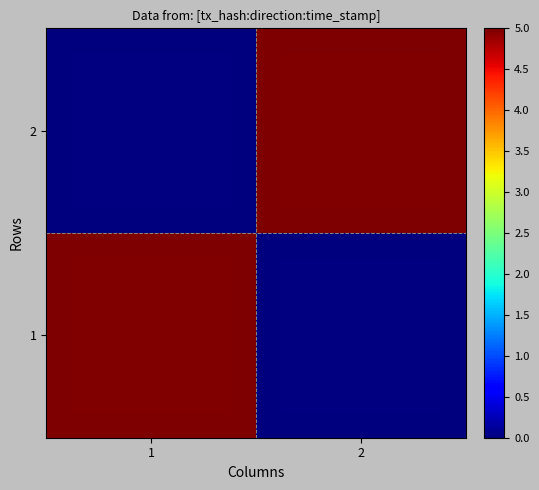

Reading left to right, what are all the values shown in this chart?

1: 1=5.0	2=0.0
2: 1=0.0	2=5.0